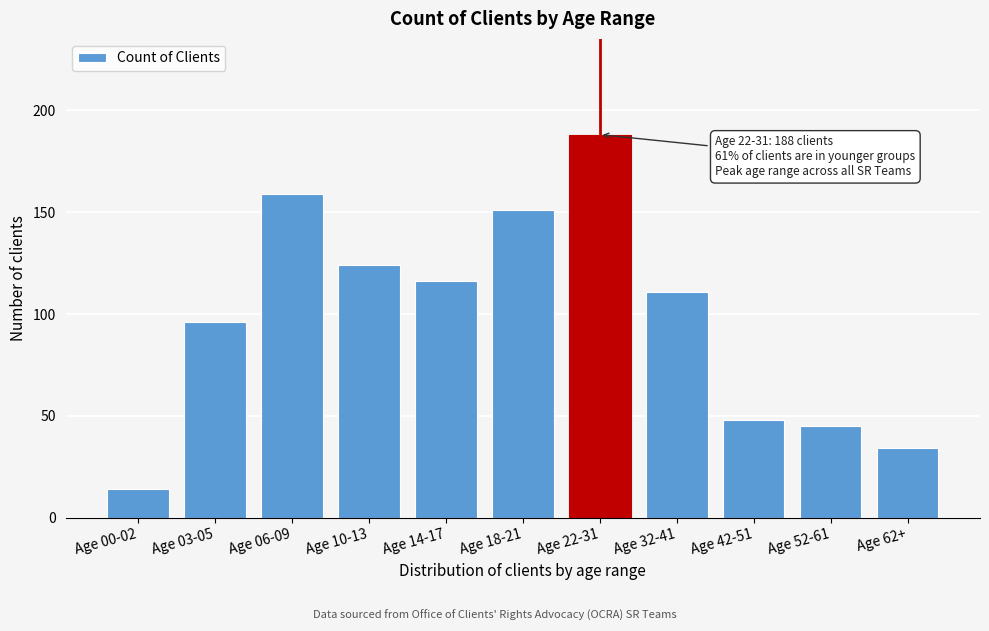

Reading left to right, what are all the values shown in this chart?

14	96	159	124	116	151	188	111	48	45	34